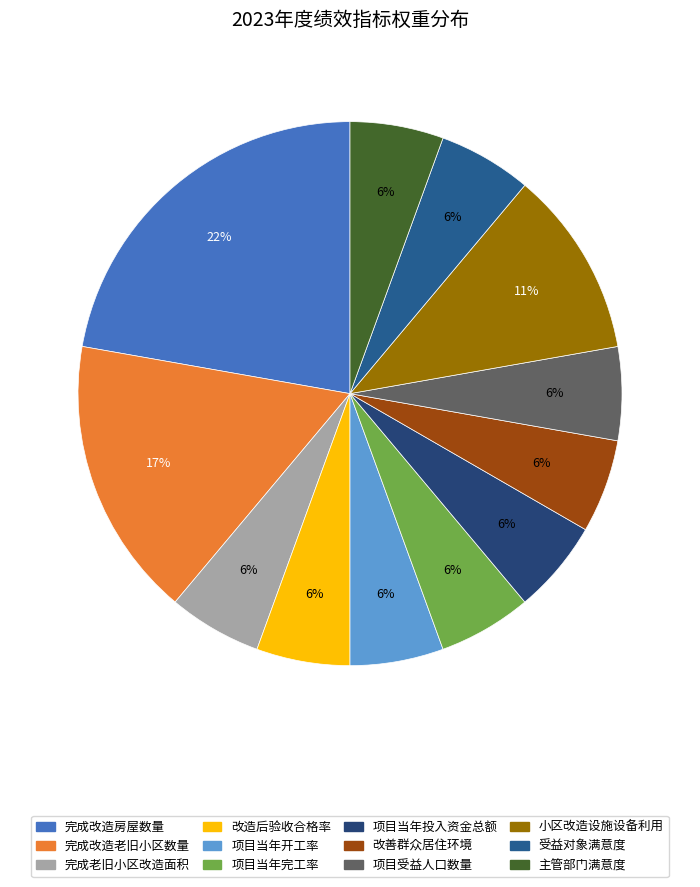

To the nearest percent, what is the average slice percentage?

8%